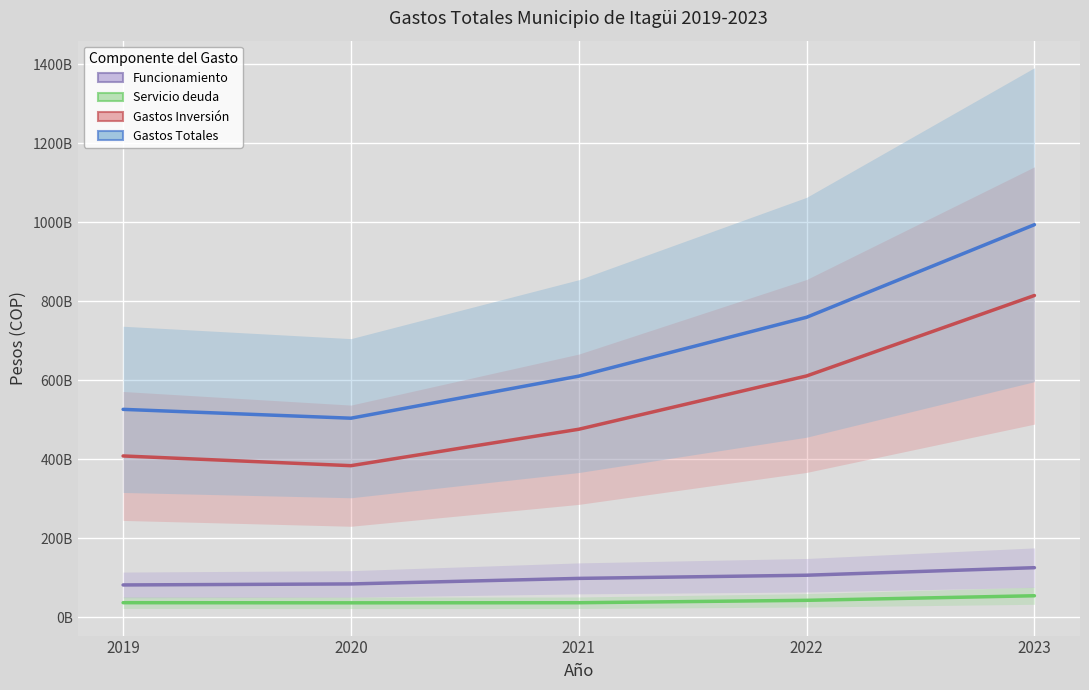

At how many categories does at least one series exceed 512227999844?

4